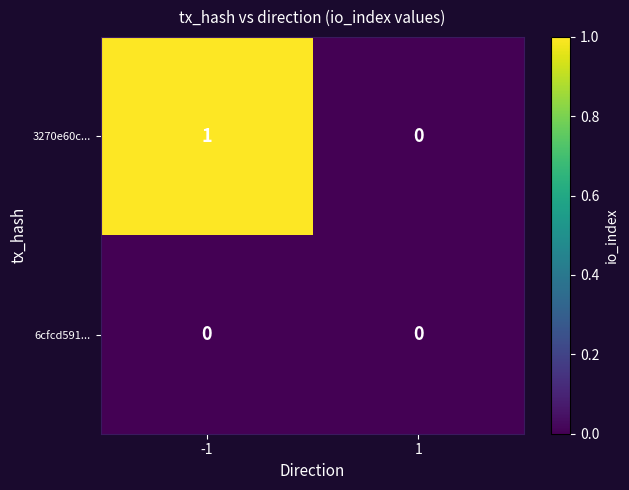

Which category has the highest value across all series?

-1